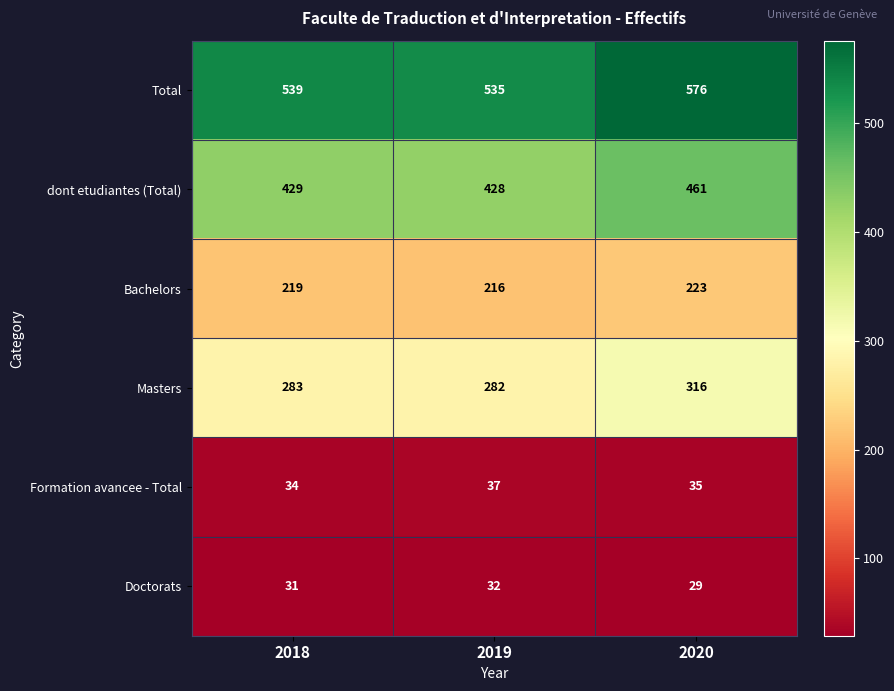

Rank the series at 2018 from lowest to highest value.

Doctorats, Formation avancee - Total, Bachelors, Masters, dont etudiantes (Total), Total